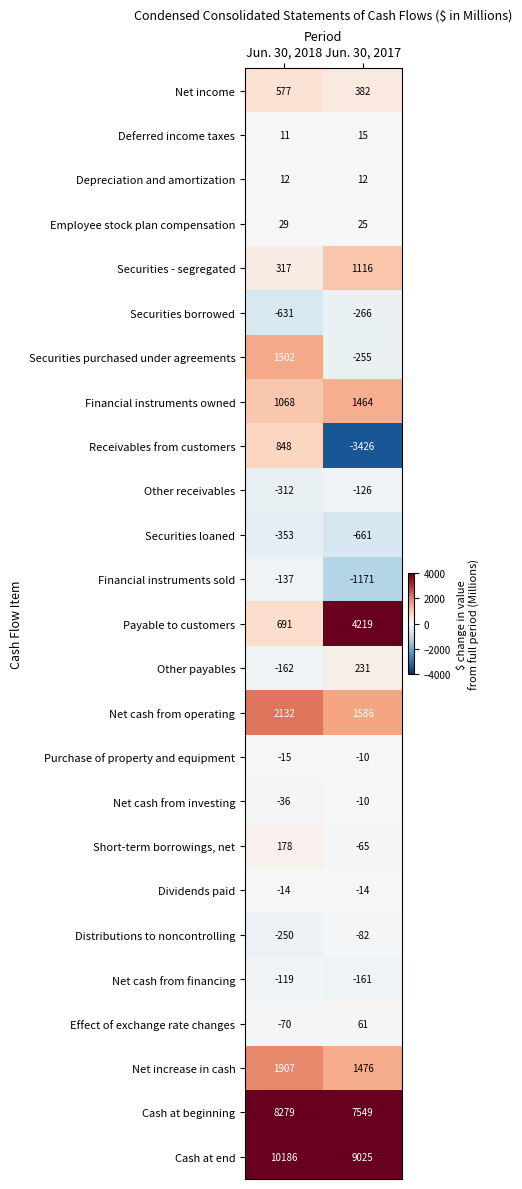

The Net cash from financing series shows -54 at Jun. 30, 2018. True or false?

False